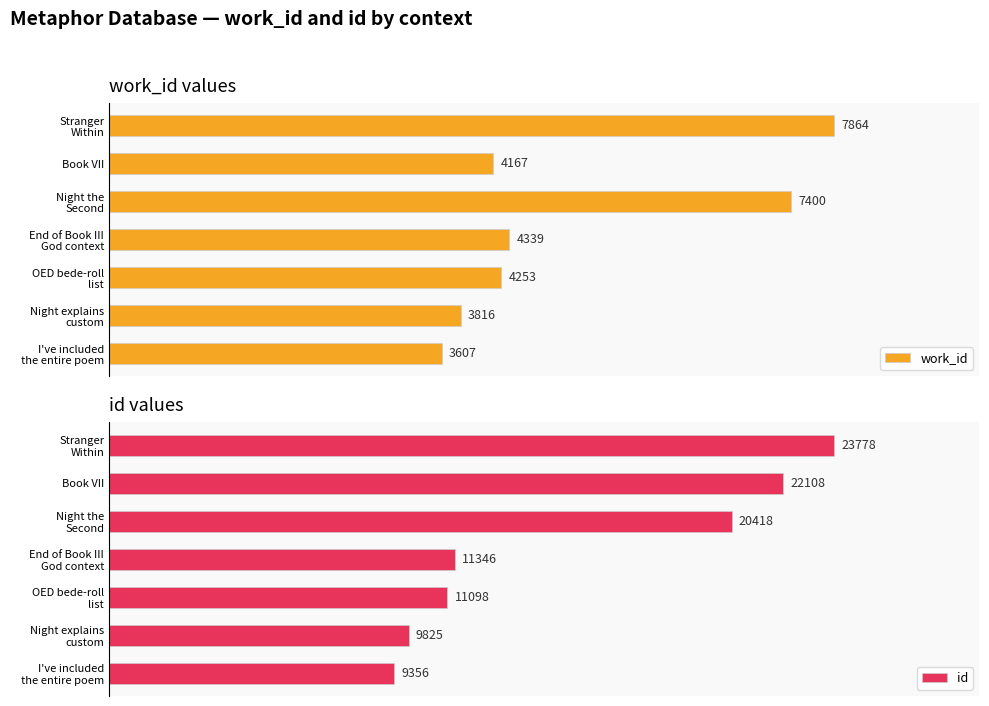

List the series in order of their peak value, highest first.

id, work_id